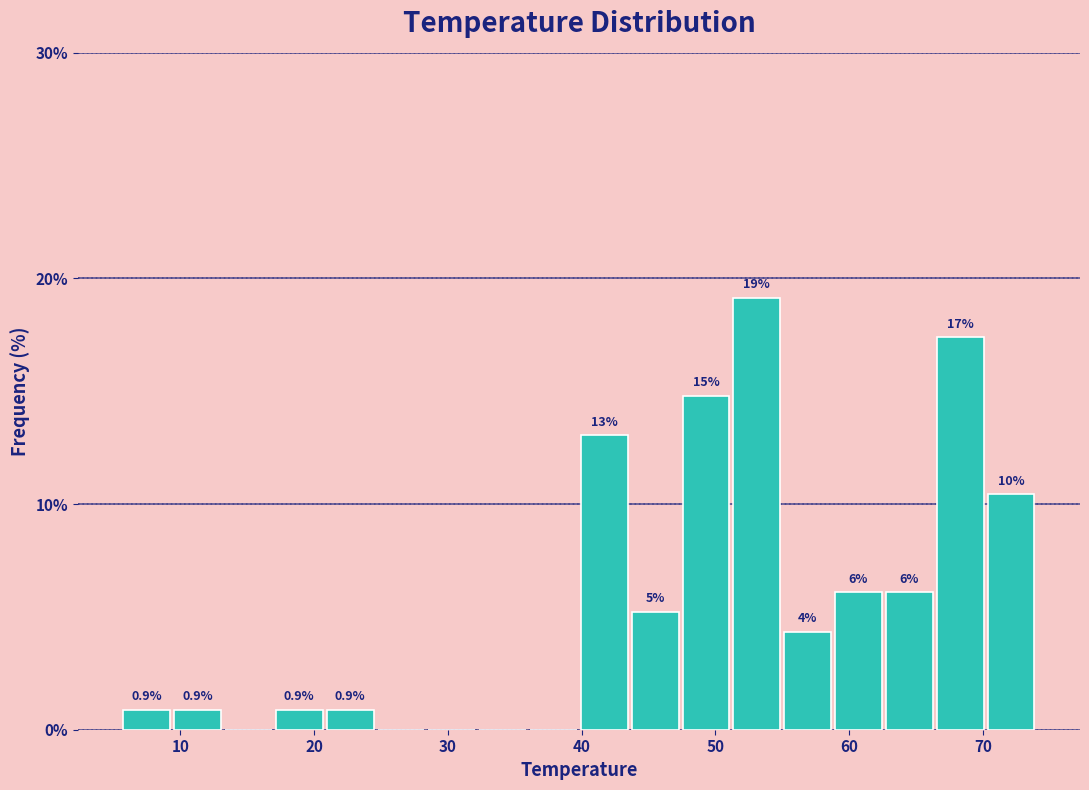

Read against the x-axis, roughly where is the centre of the tallest bar?

53